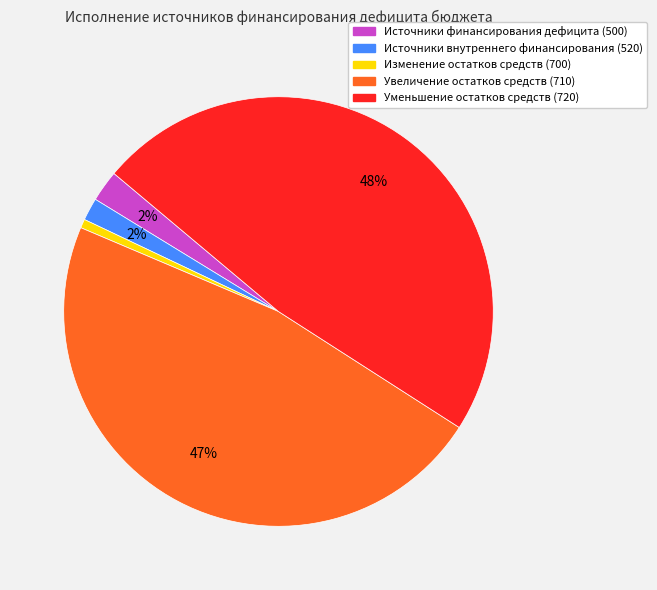

What percentage is the Источники внутреннего финансирования (520) slice, to the nearest percent?

2%